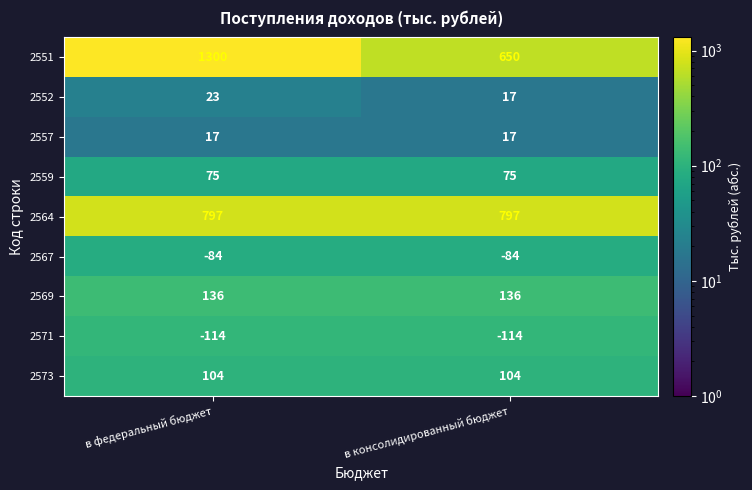

Between в федеральный бюджет and в консолидированный бюджет, which series saw the biggest shift?

2551